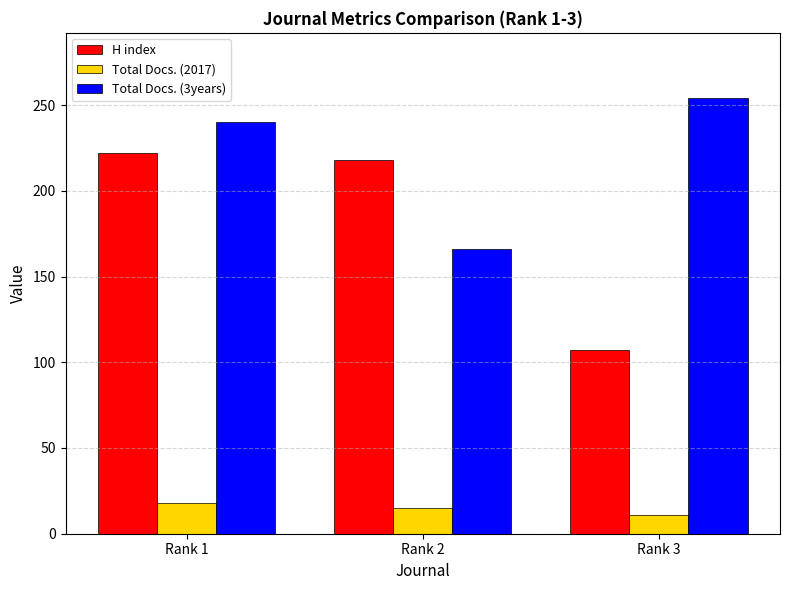

What is the difference between the H index values at Rank 3 and Rank 2?

111